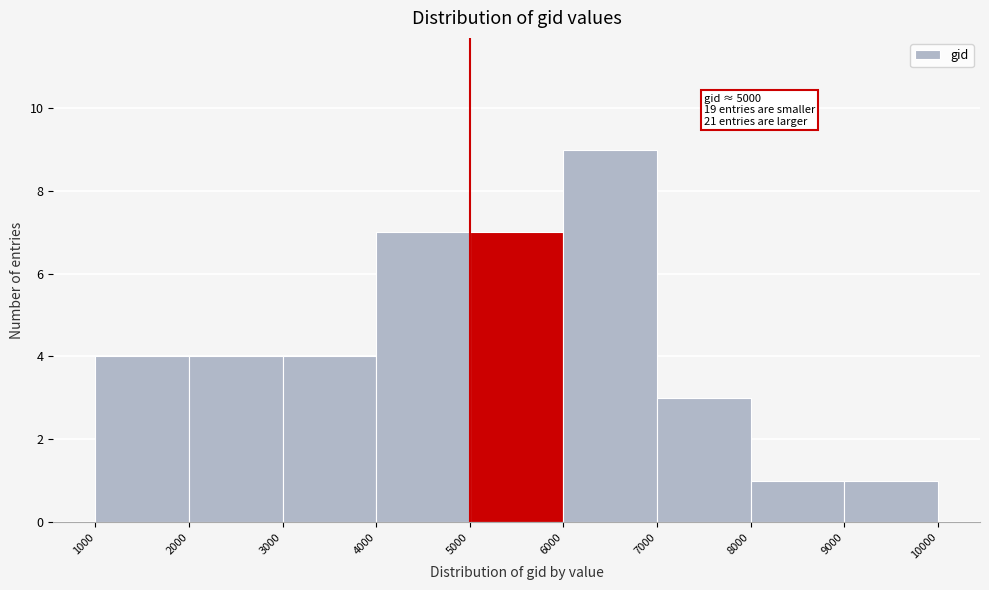

Which range on the x-axis has the tallest bar?

6000 to 7000